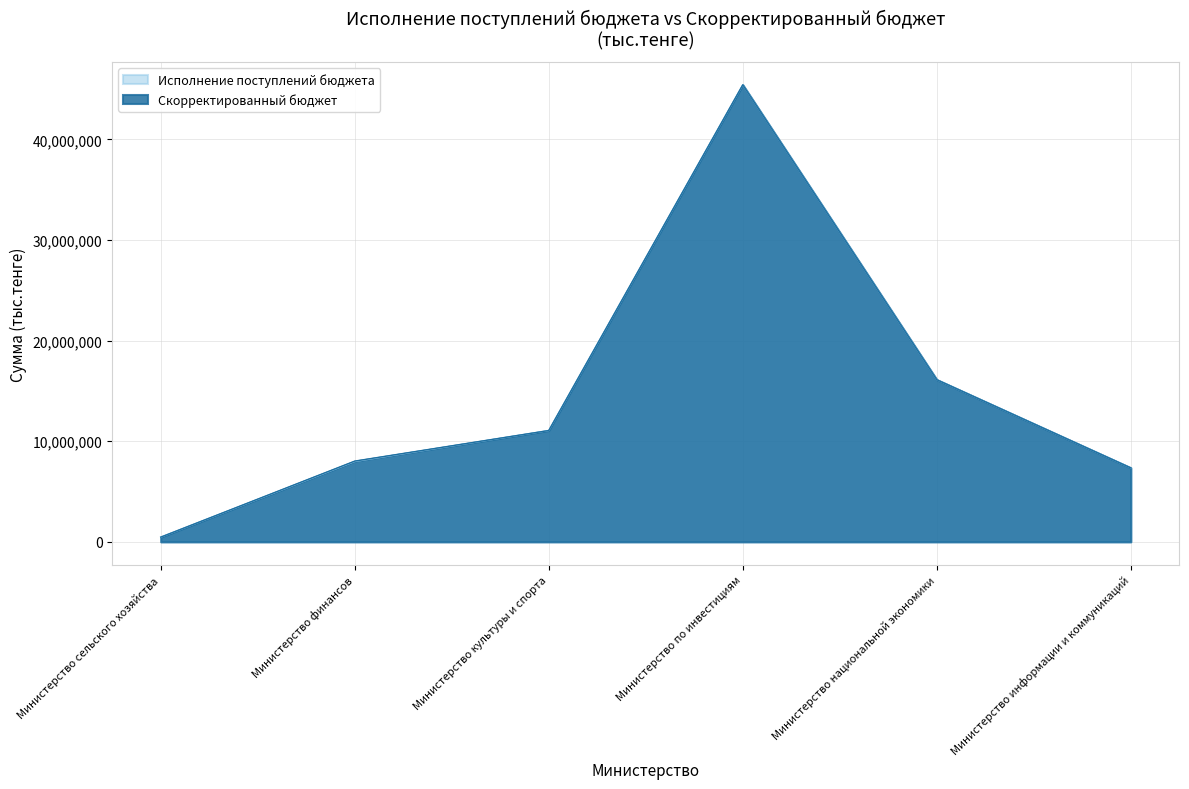

At which label is Скорректированный бюджет closest to 22951584?

Министерство национальной экономики